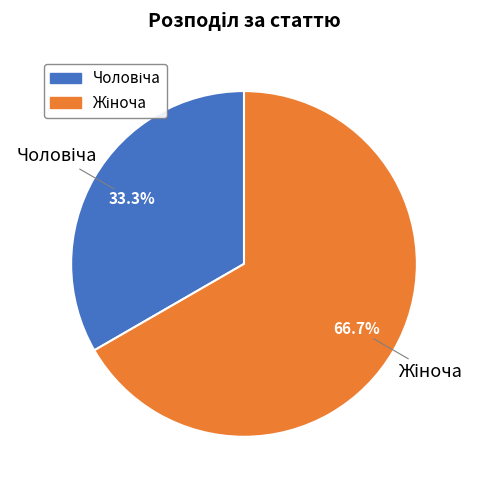

Does any single category account for the majority?

Yes